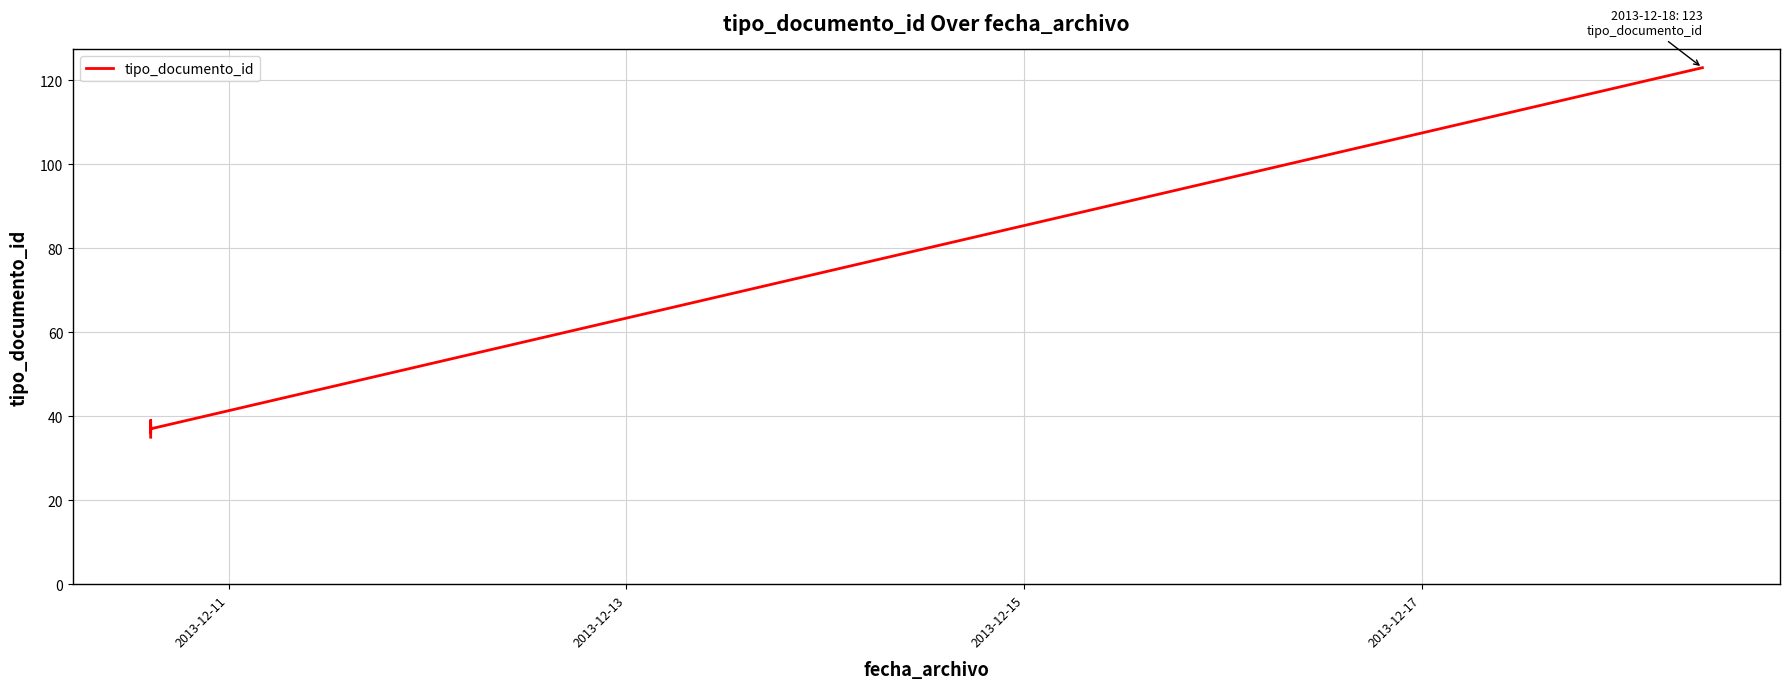

Does the chart display data point markers on the line(s)?

No